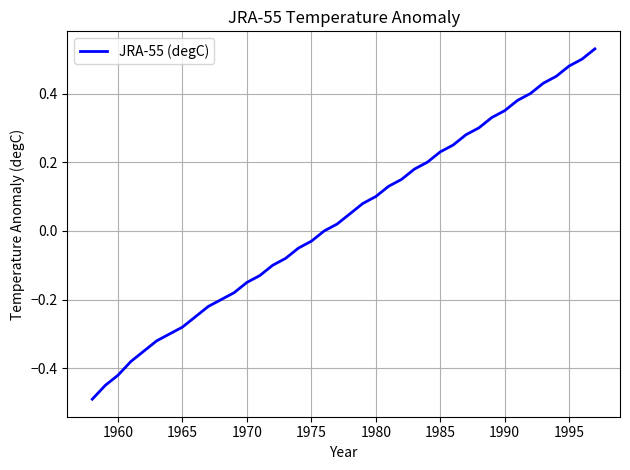

What is the difference between the maximum and minimum values?

1.0